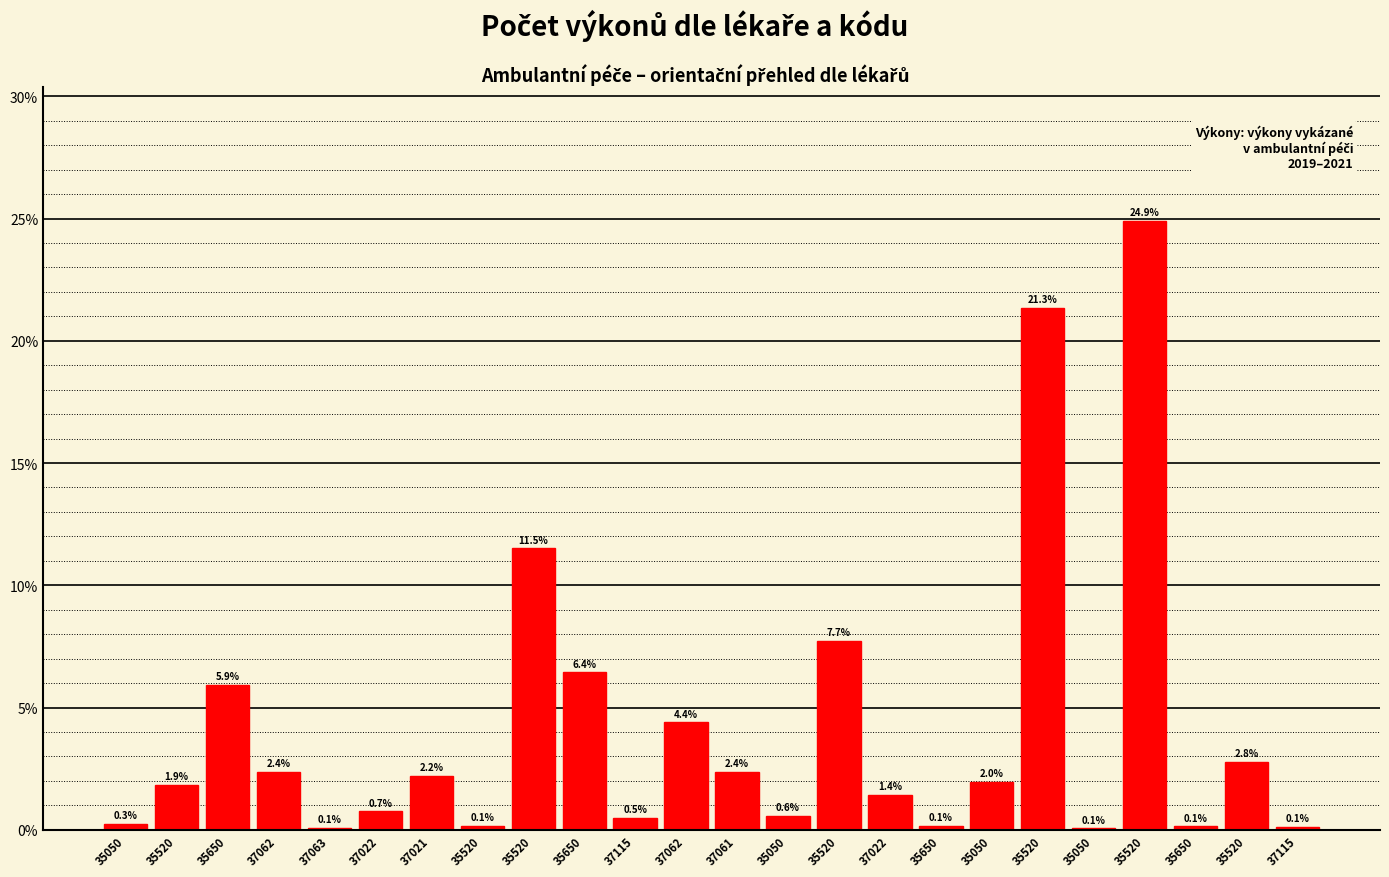

Are the bars horizontal?

No